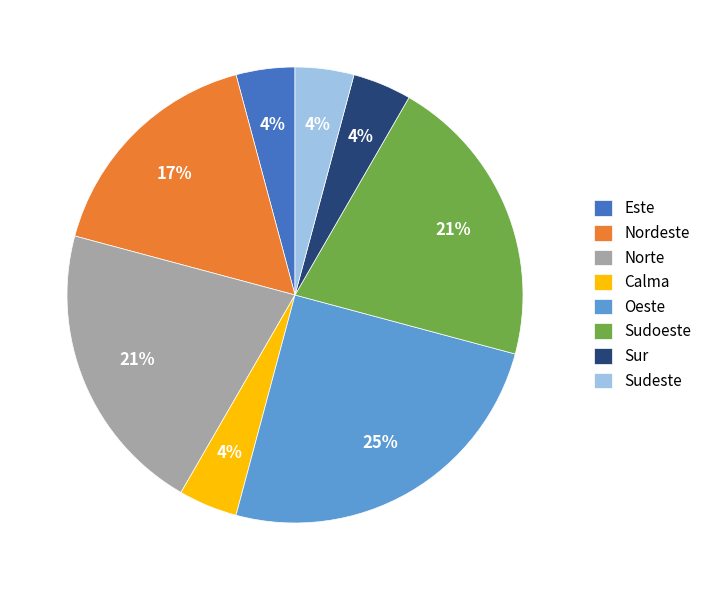

Is there a majority slice in this chart?

No